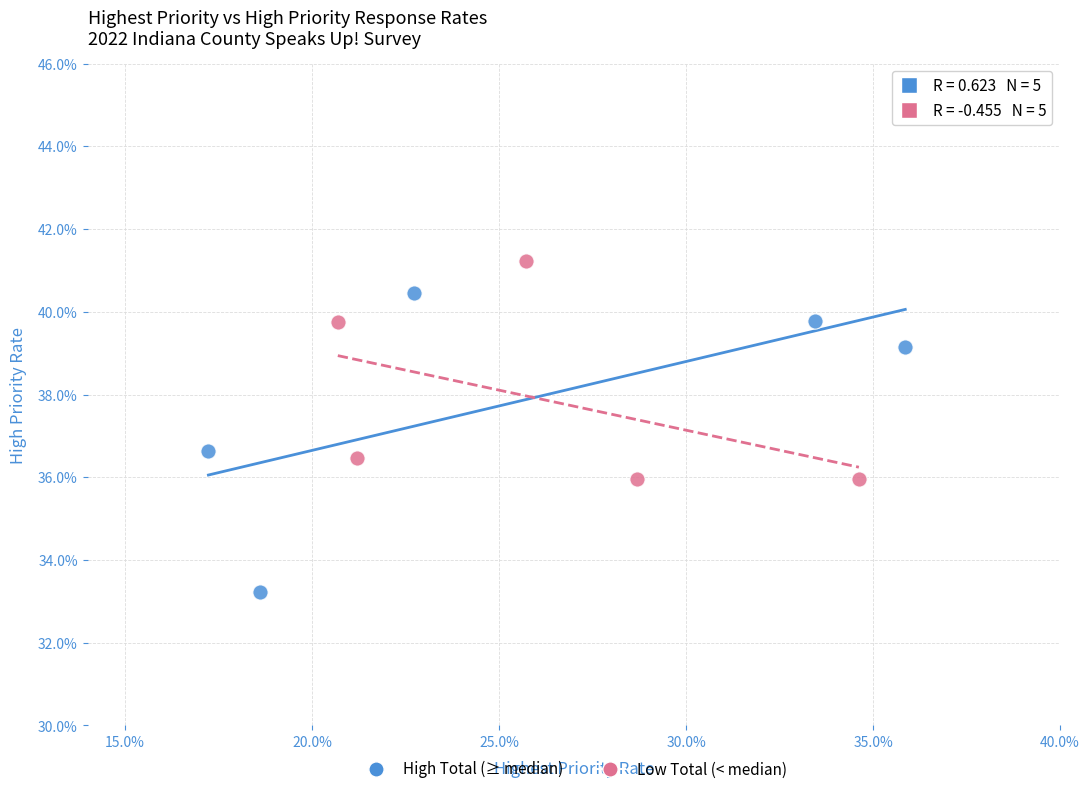

What are all the series names shown in the legend?

High Total (≥ median), Low Total (< median)